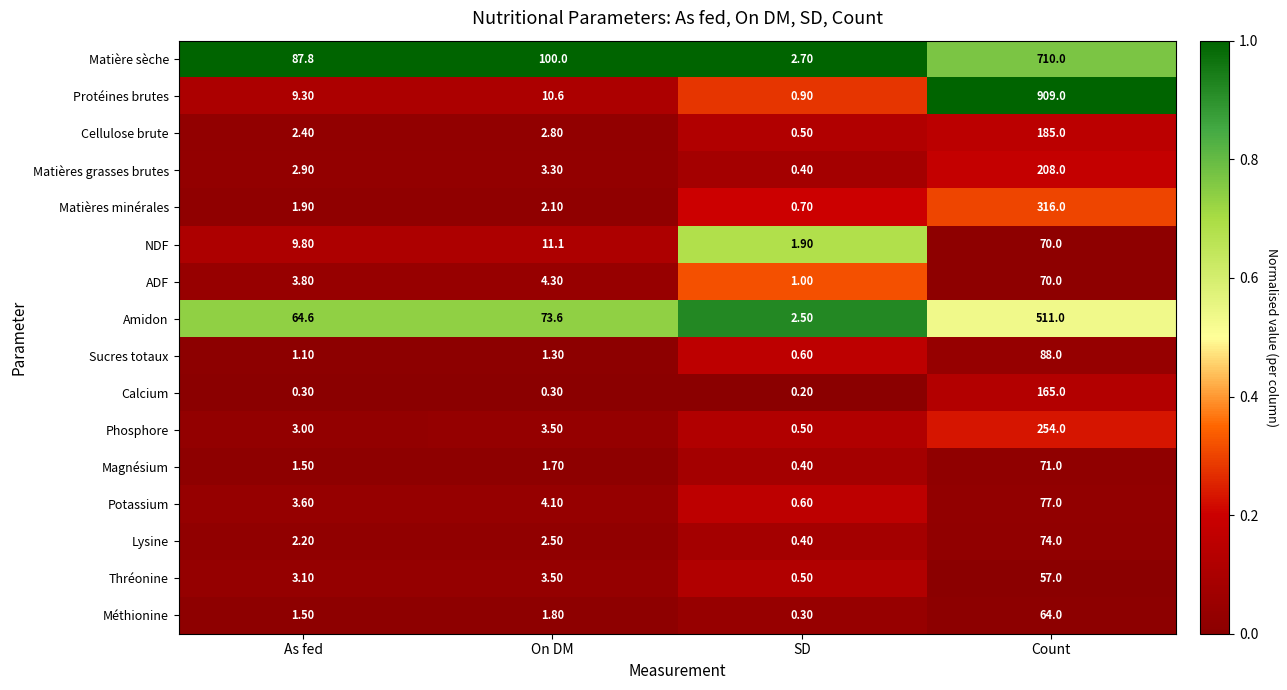

Which category has the highest value across all series?

Count